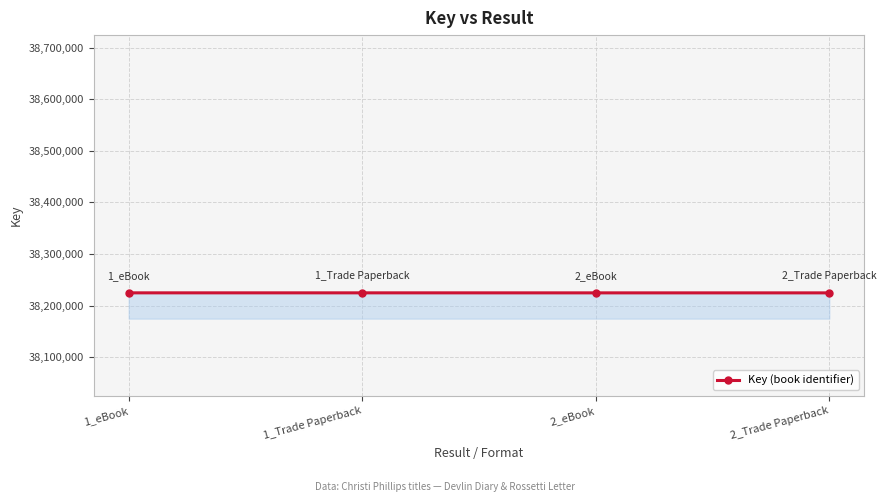

Does the chart have visible grid lines?

Yes